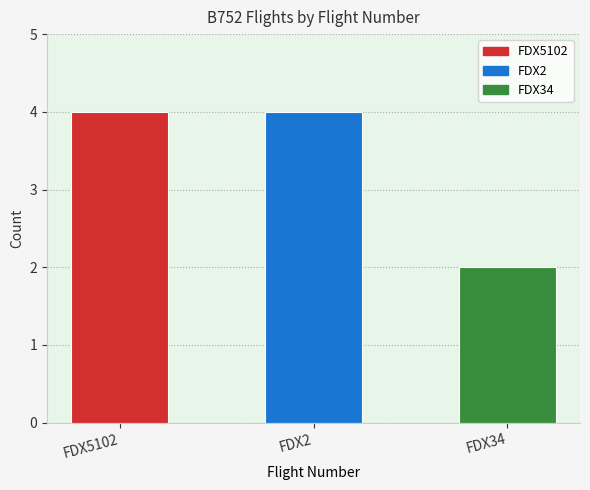

What position from the left is 2?

3